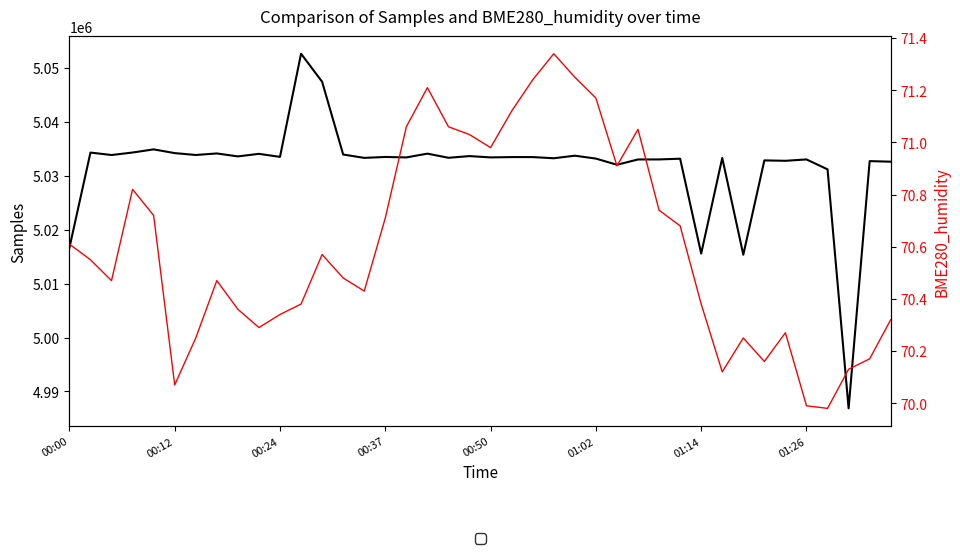

Is it true that BME280_humidity equals 70.7 at 29?

True